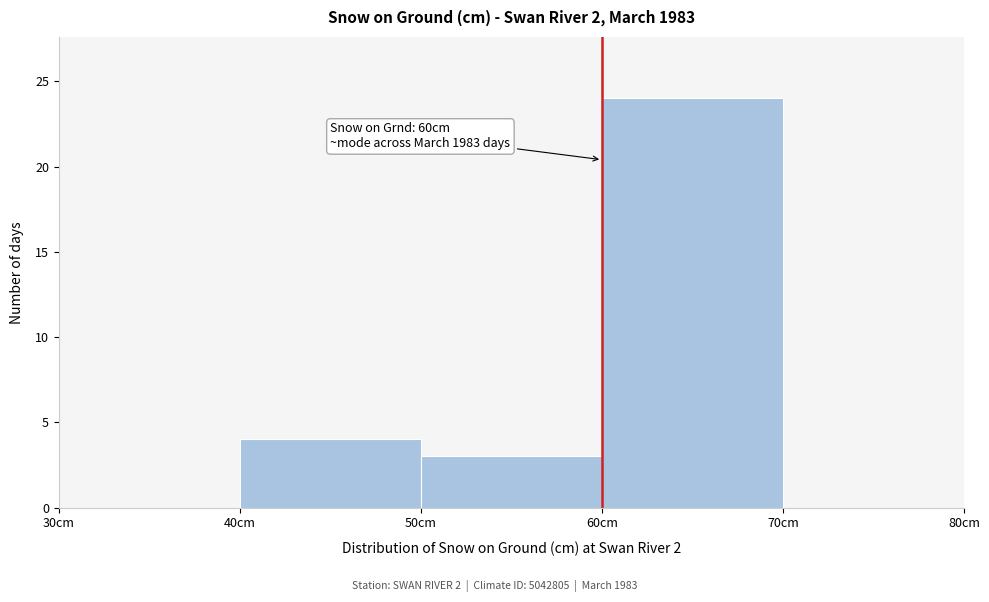

Over which range of the x-axis is the bar tallest?

60 to 70